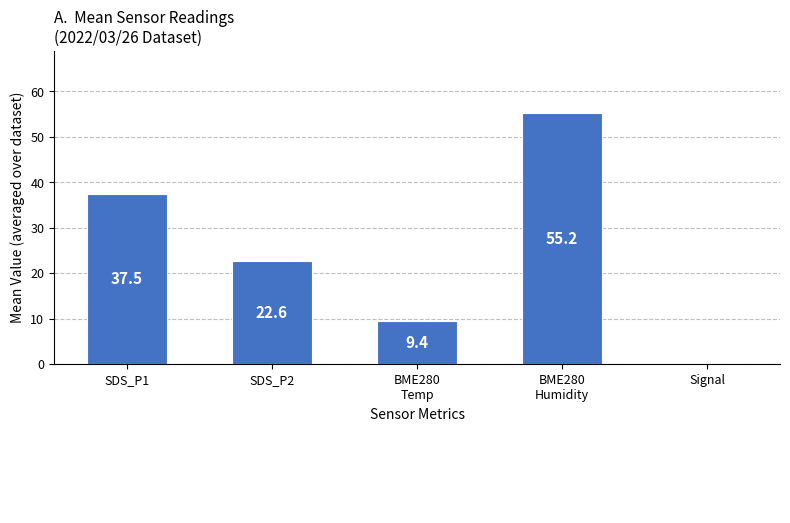

Read the value at SDS_P2.

22.6